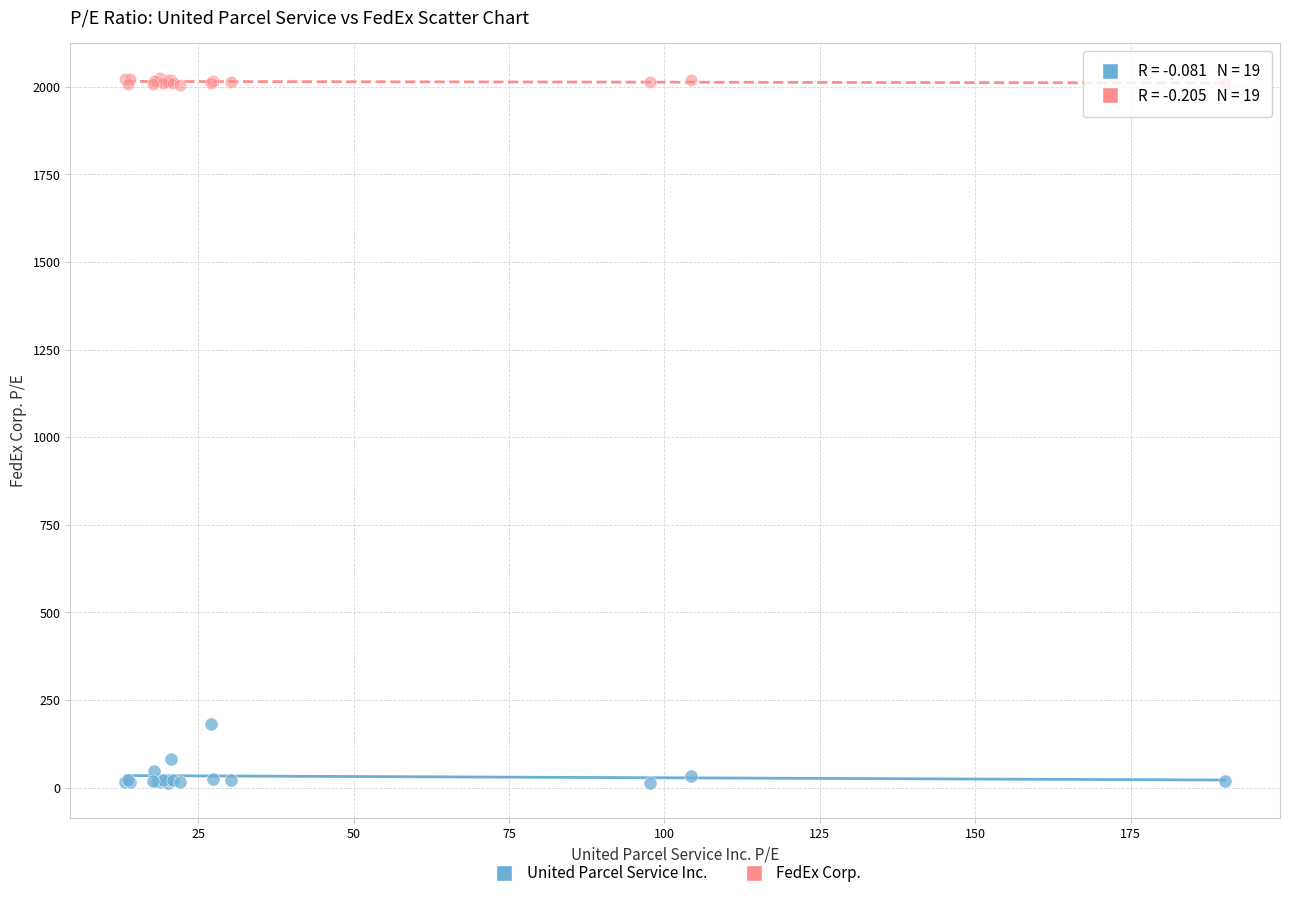

Which series contains the lowest Y value?

United Parcel Service Inc.